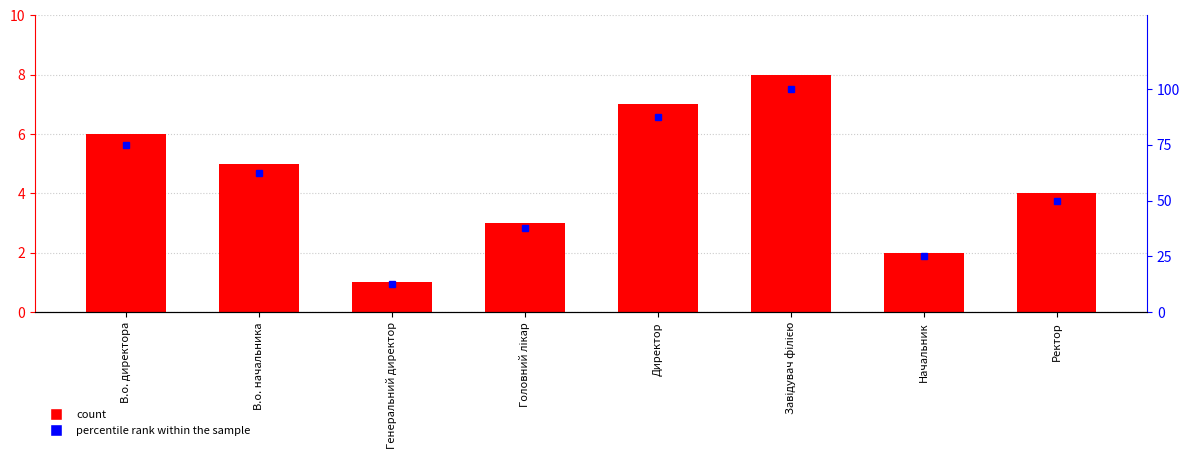

What is the smallest value displayed?

1.0